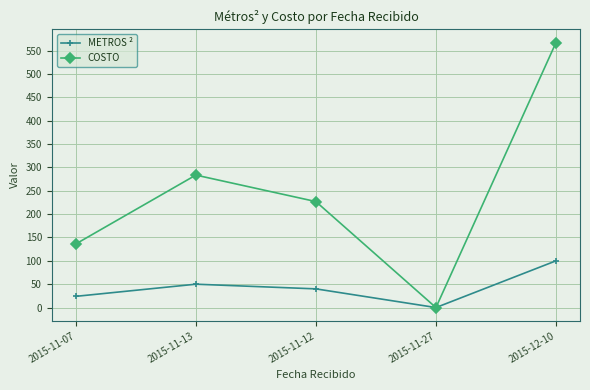

Which series has the widest spread of values?

COSTO